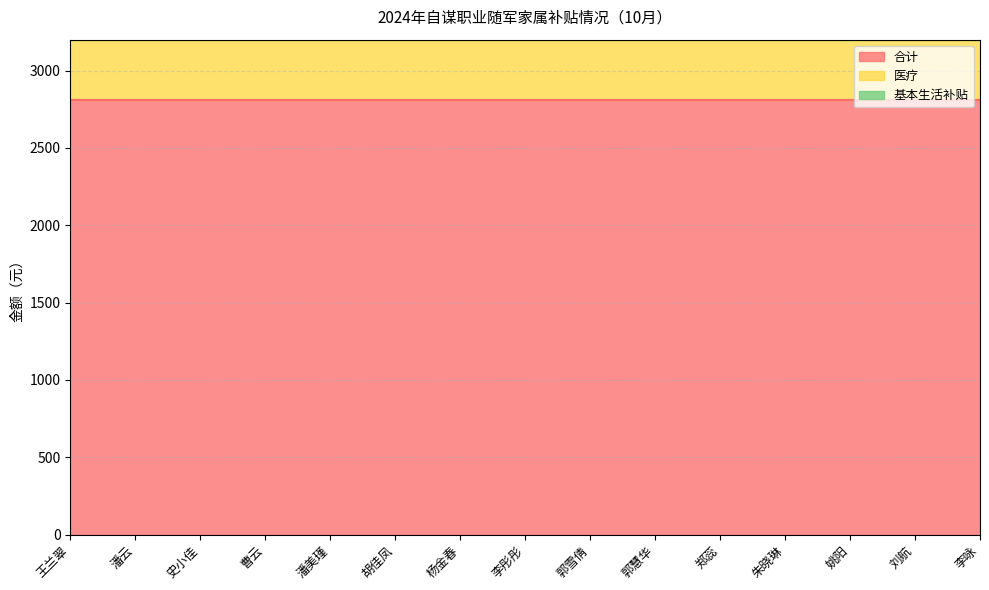

Rank the categories by 医疗 value from lowest to highest.

王兰翠, 潘云, 史小佳, 曹云, 潘美瑾, 胡佳凤, 杨金春, 李彤彤, 郭雪倩, 郭慧华, 郑蕊, 朱晓琳, 姚阳, 刘航, 李咏